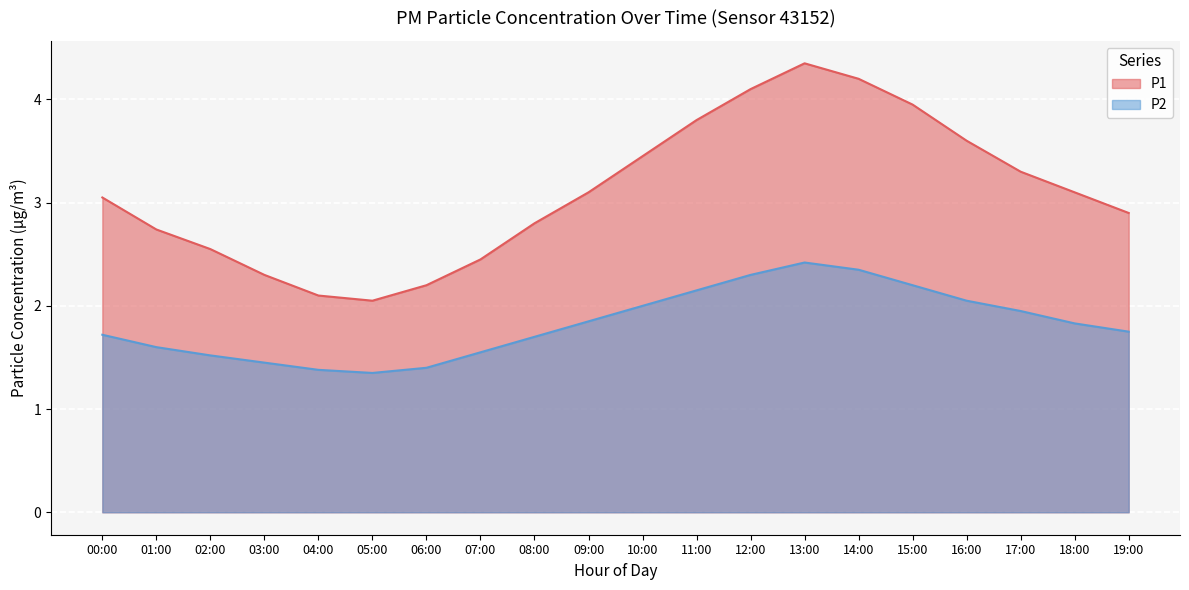

What position from the right is 09:00?

11